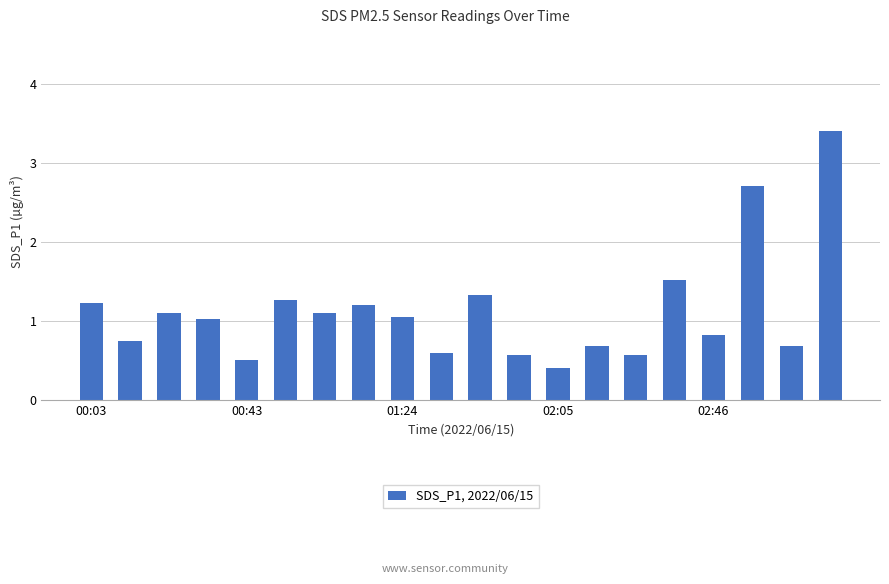

What is the greatest value displayed?

3.4